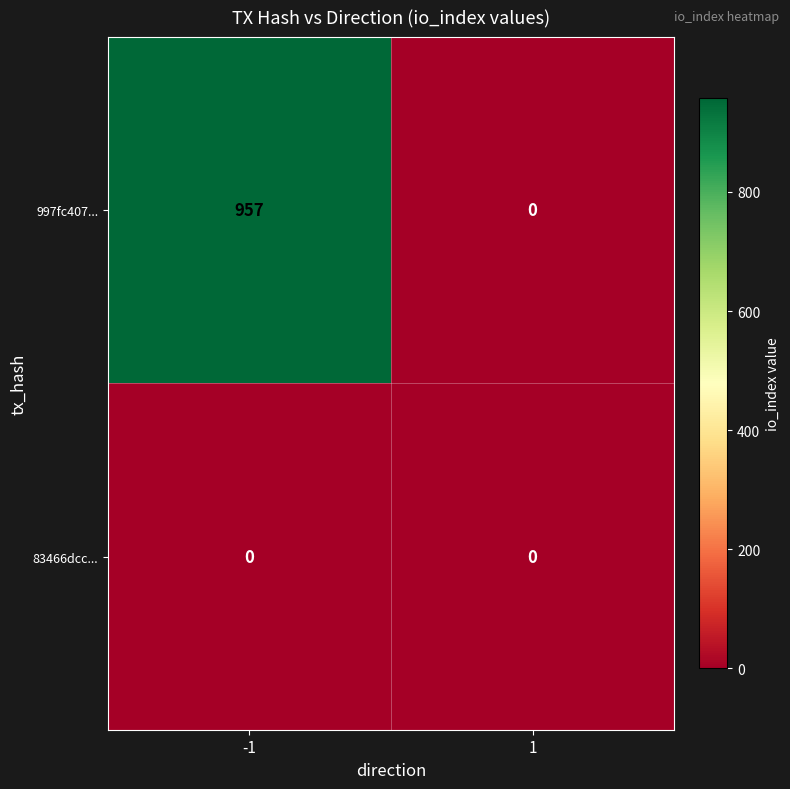

Between -1 and 1, which series saw the biggest shift?

997fc407...